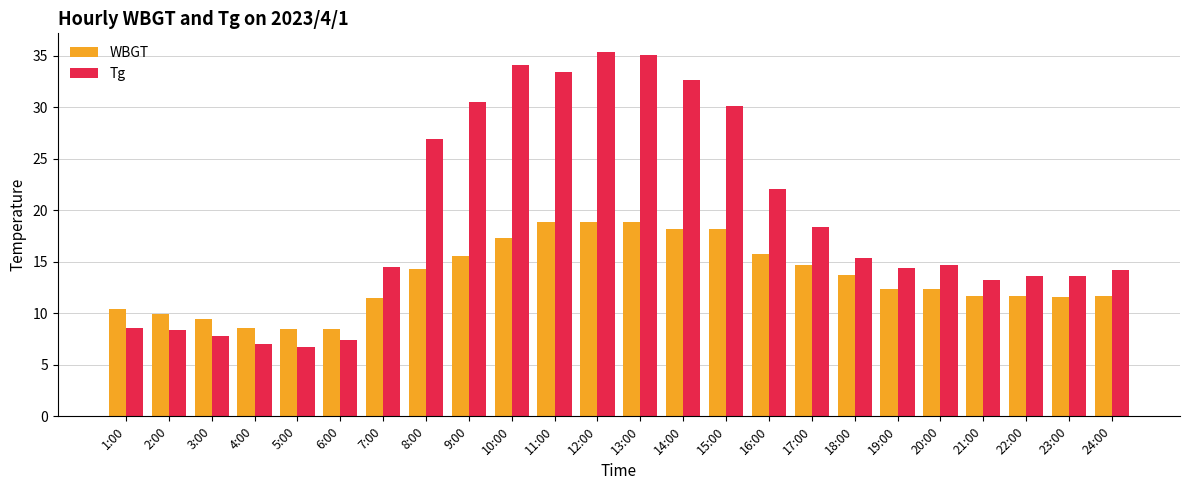

Which series has the largest range (max minus min)?

Tg